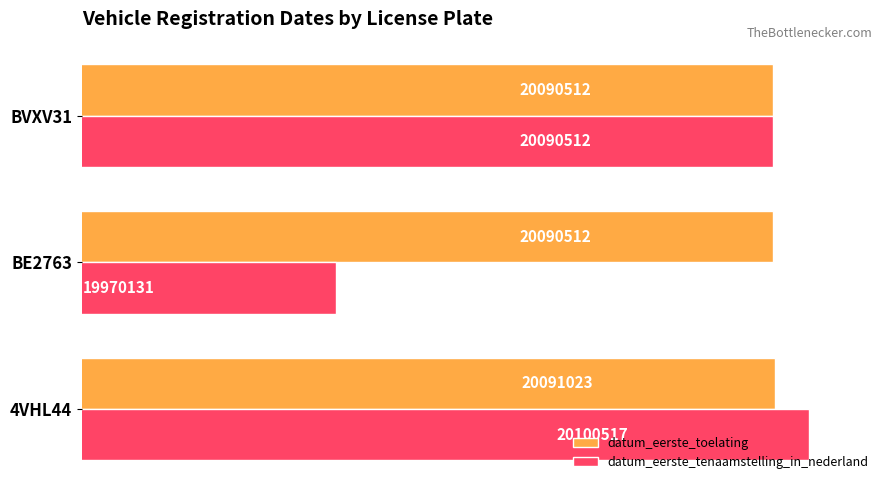

What are all the series names shown in the legend?

datum_eerste_toelating, datum_eerste_tenaamstelling_in_nederland